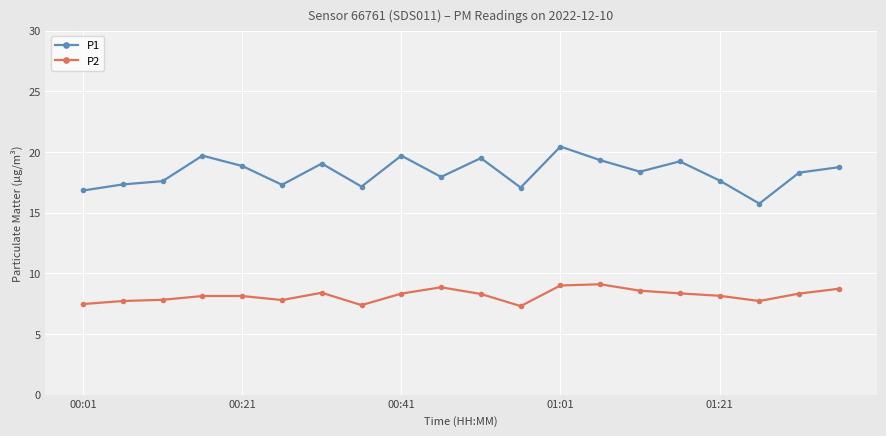

How many categories are shown in the chart?

20